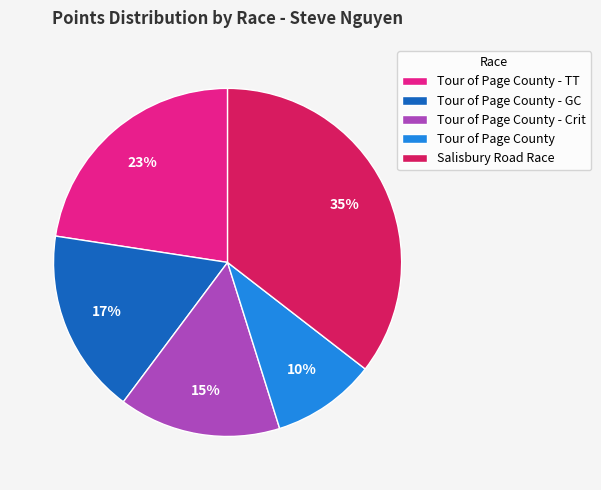

Does any single category account for the majority?

No